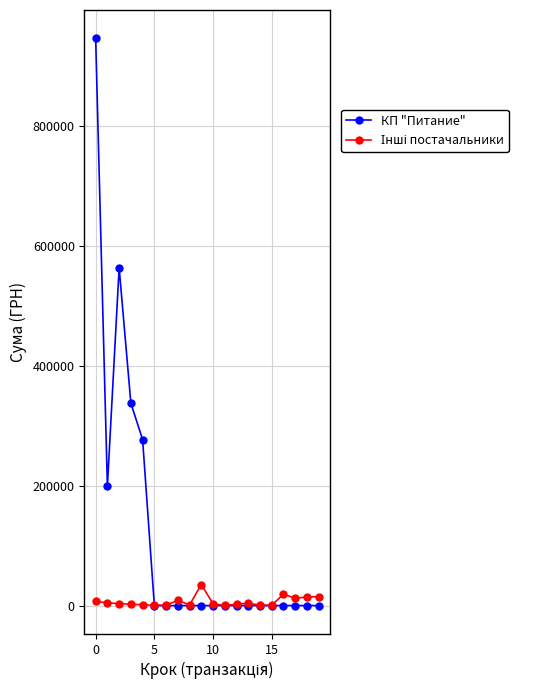

What is the maximum value for КП "Питание"?

945532.7